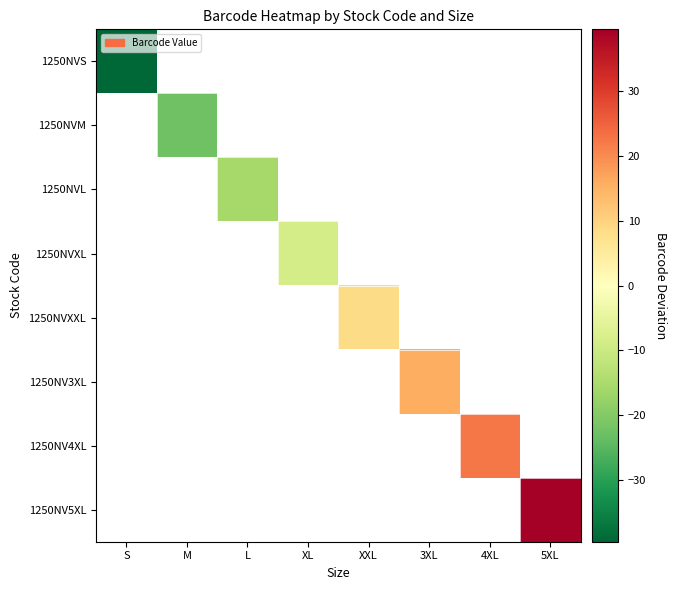

Is the value of 1250NVS at L greater than the value of 1250NVL at 5XL?

No